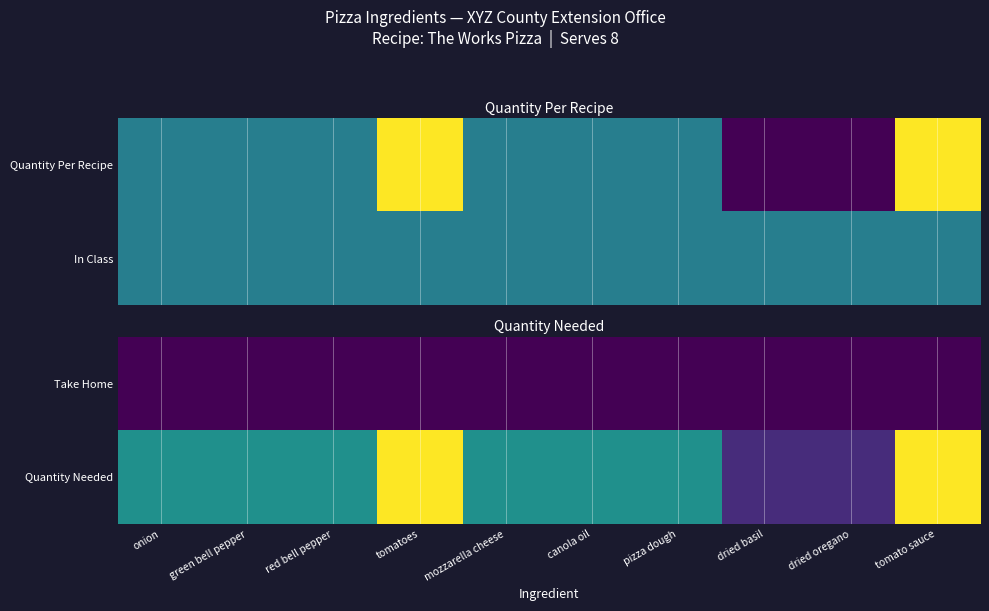

Which series has the largest total across all categories?

Quantity Needed